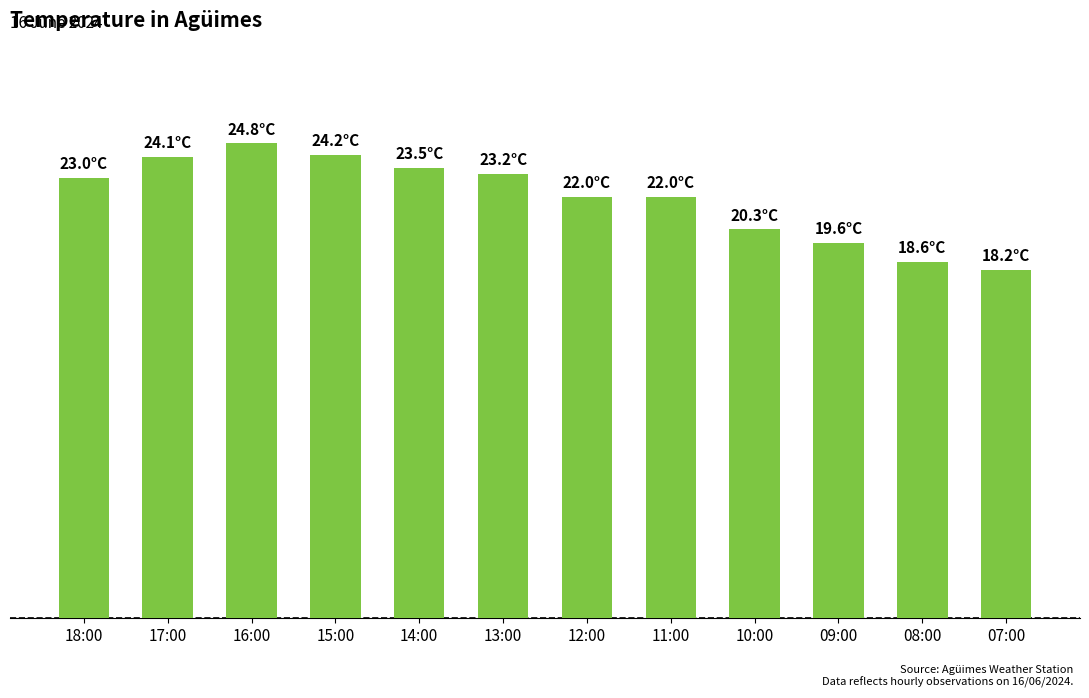

What is the sum of the values at 17:00 and 13:00?

47.3